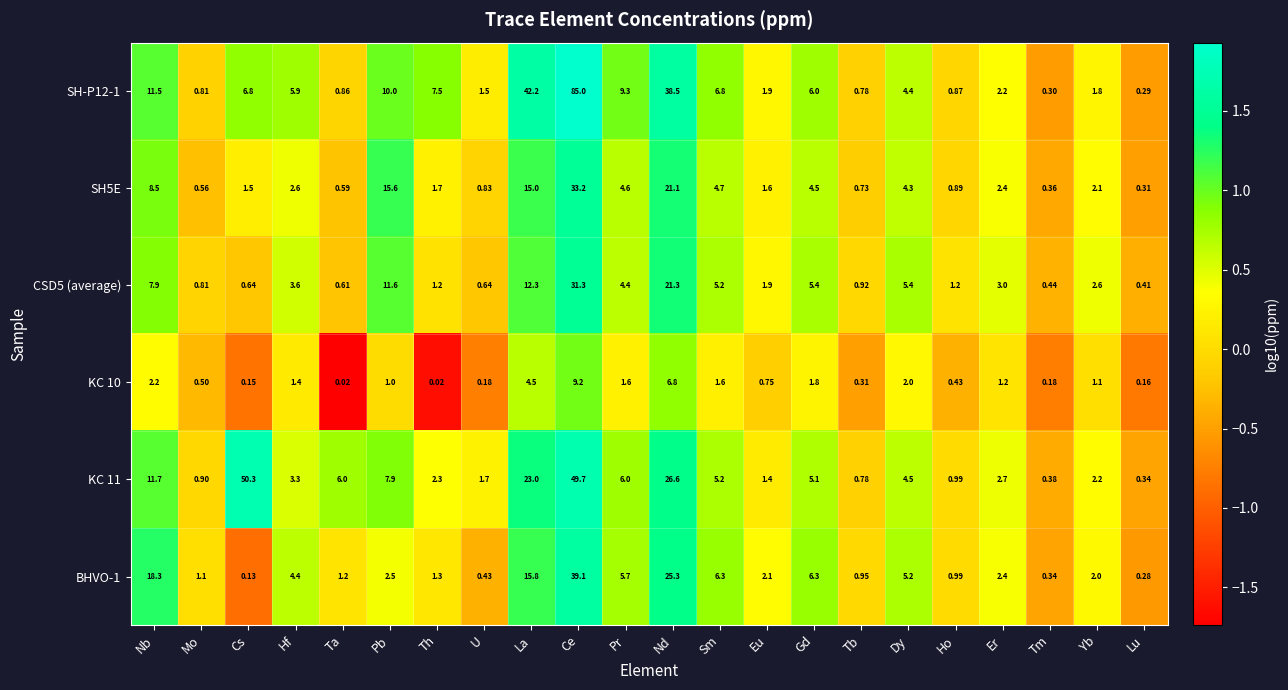

How many values in the BHVO-1 series are below 2?

9